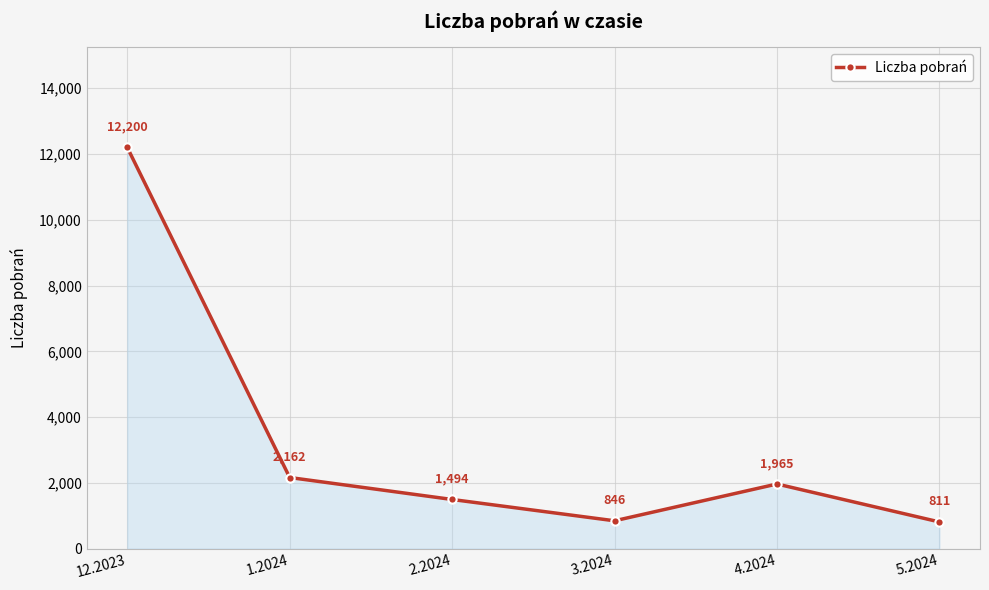

Does the chart display data point markers on the line(s)?

Yes